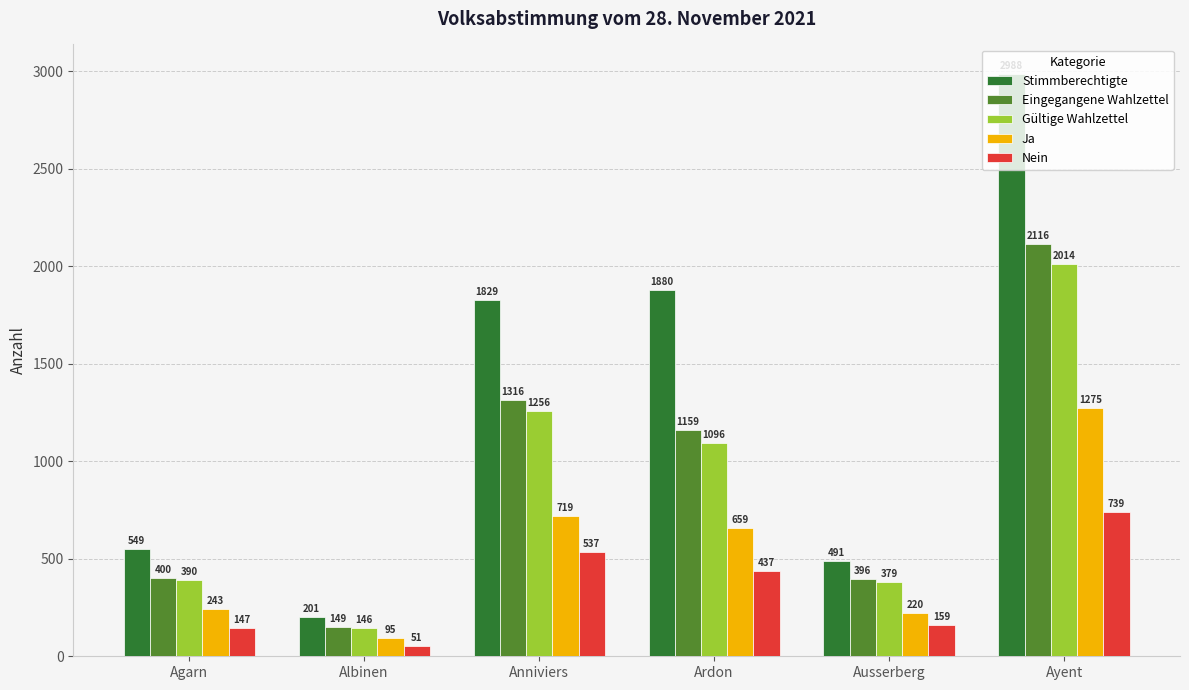

Is it true that Eingegangene Wahlzettel equals 586 at Ardon?

False